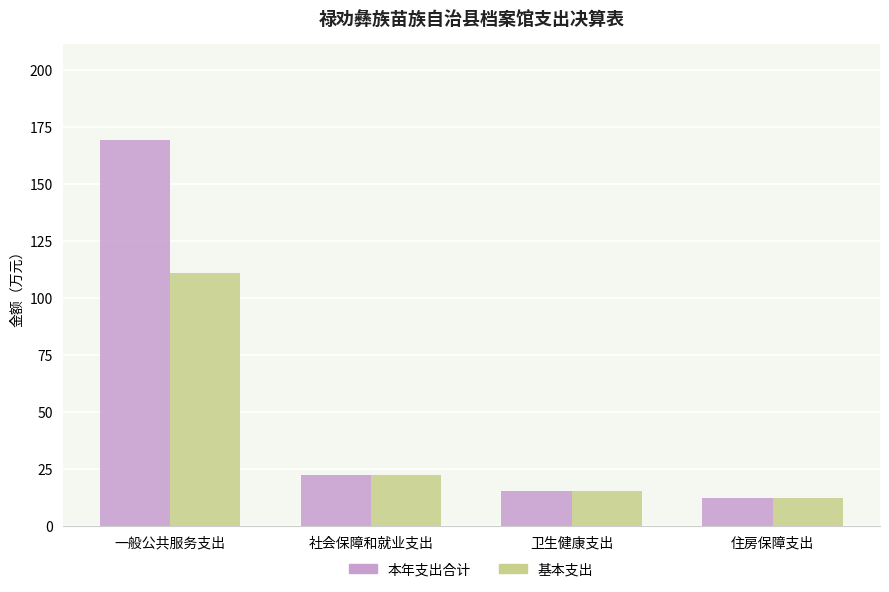

At how many categories does at least one series exceed 77?

1